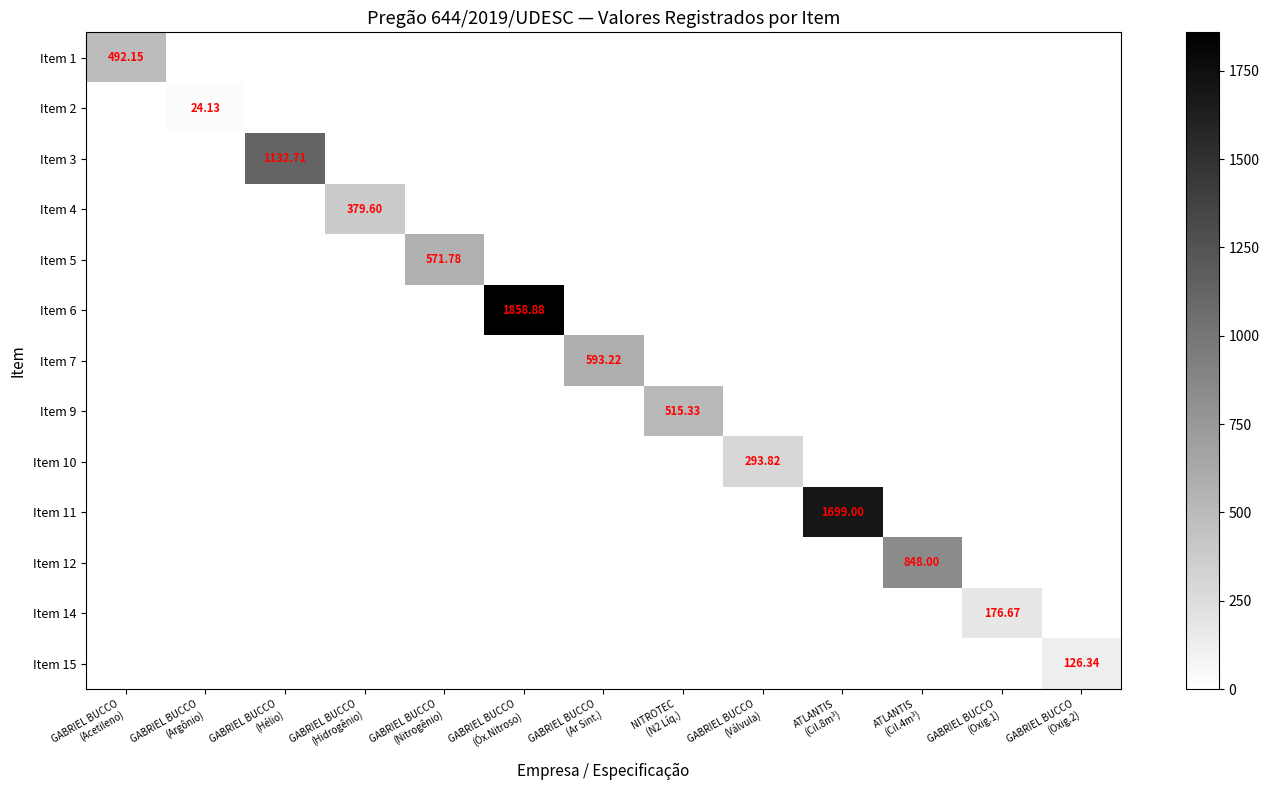

True or false: Item 5 has a value of -323.5 at GABRIEL BUCCO (Oxig.2).

False